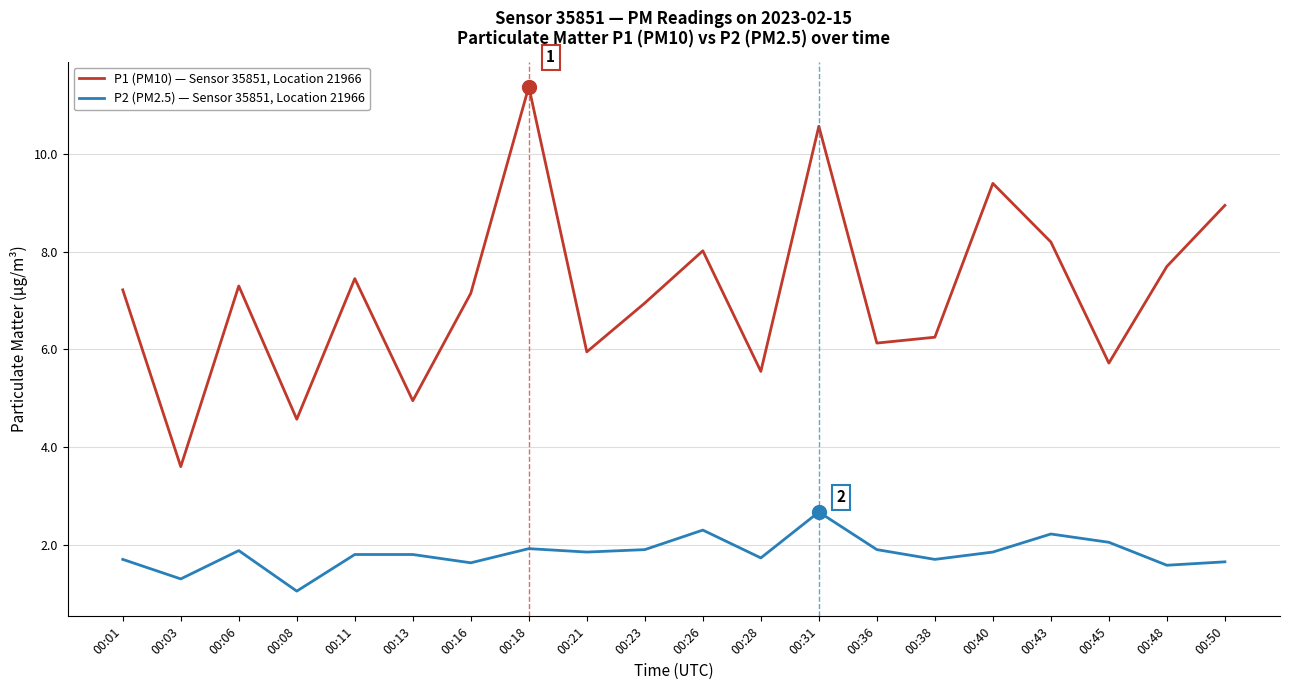

The value of P2 (PM2.5) — Sensor 35851, Location 21966 at 00:43 is 0.9. True or false?

False